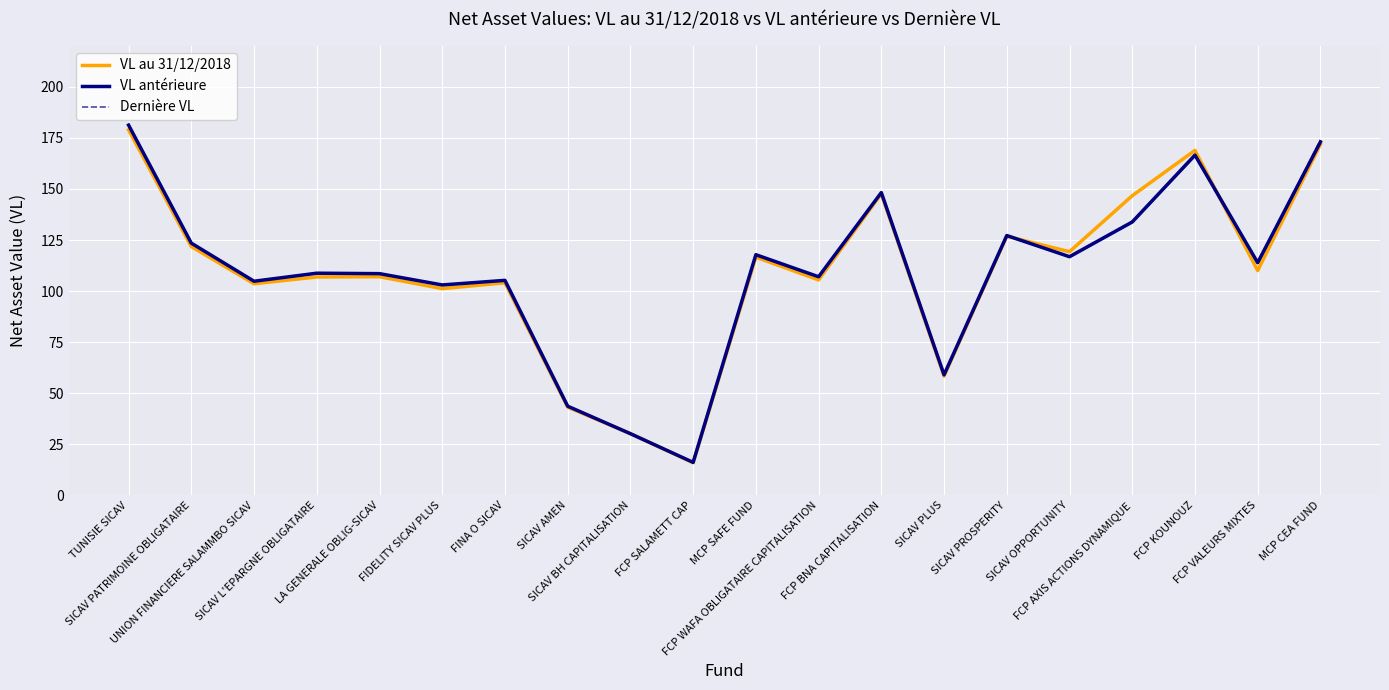

What is the sum of all VL au 31/12/2018 values?

2184.6